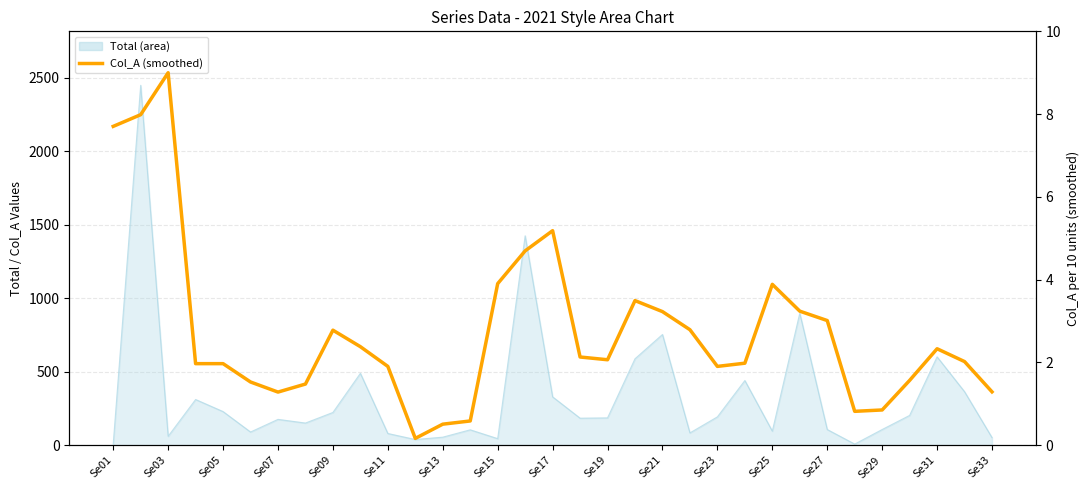

What is the minimum value shown in the chart?

0.2